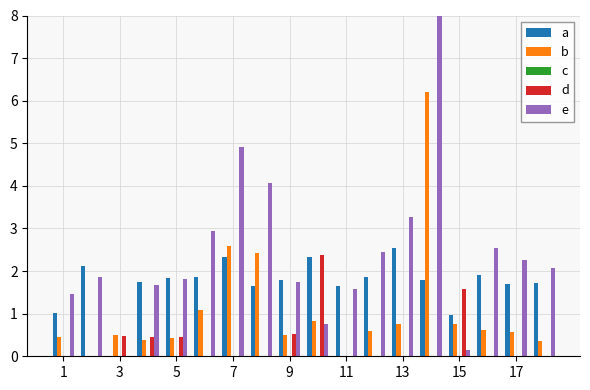

How many bars are there in each group?

5